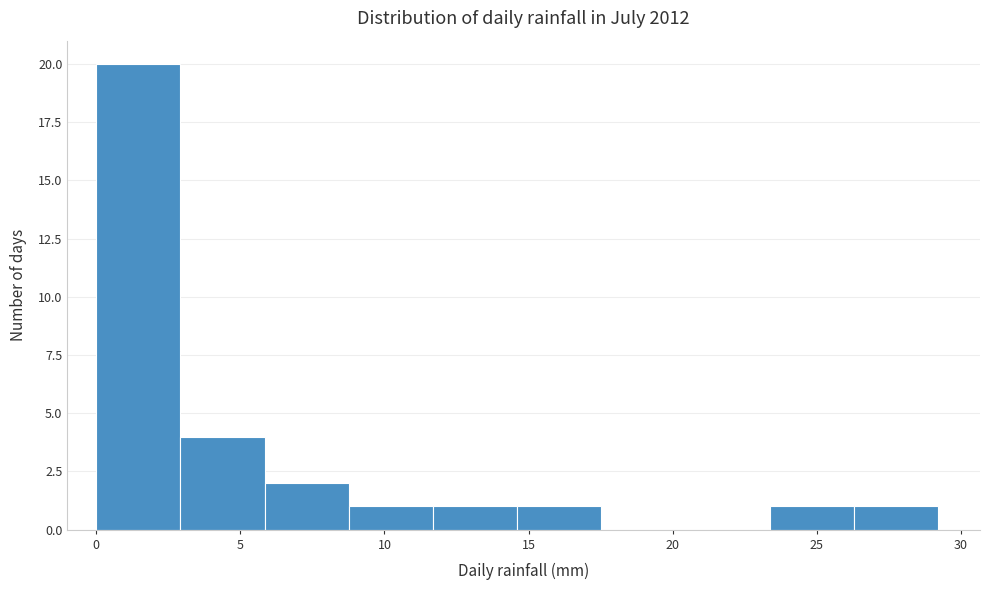

How tall is the bar that spans 6.0 to 9.0 on the x-axis? Neither the bar edges nor the heights are printed on the chart, so give them approximately, as read against the axes.

2